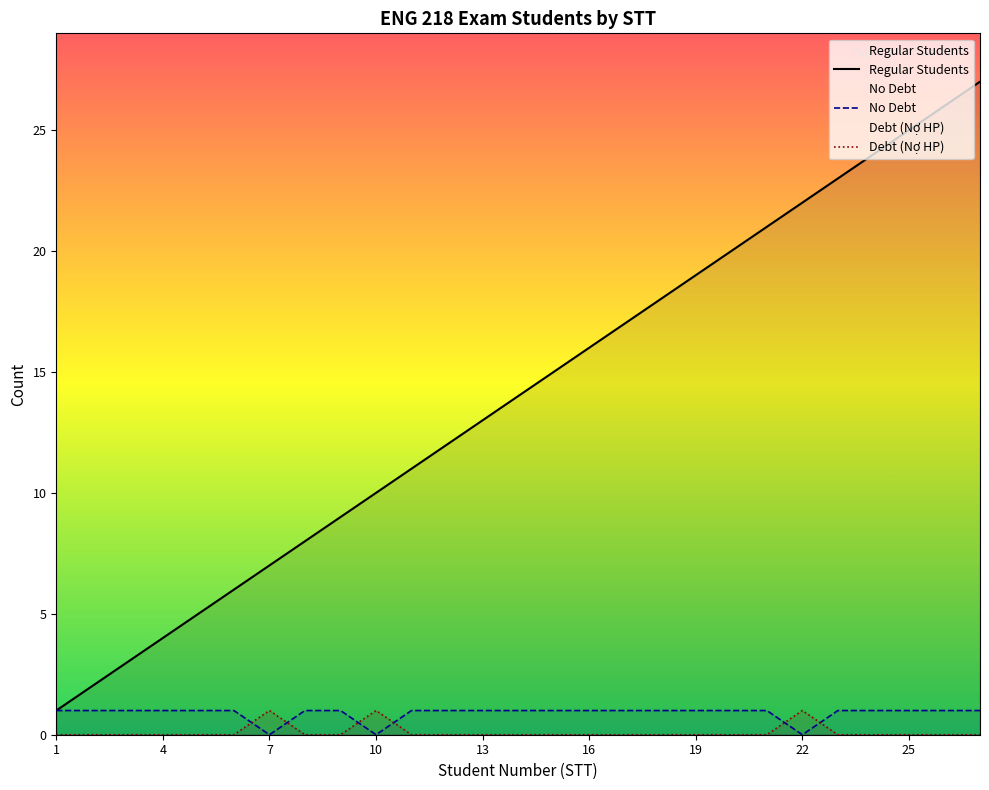

Reading left to right, list all the values displayed in this chart.

Regular Students: 1=1	2=2	3=3	4=4	5=5	6=6	7=7	8=8	9=9	10=10	11=11	12=12	13=13	14=14	15=15	16=16	17=17	18=18	19=19	20=20	21=21	22=22	23=23	24=24	25=25	26=26	27=27
No Debt (No HP): 1=1	2=1	3=1	4=1	5=1	6=1	7=0	8=1	9=1	10=0	11=1	12=1	13=1	14=1	15=1	16=1	17=1	18=1	19=1	20=1	21=1	22=0	23=1	24=1	25=1	26=1	27=1
Debt (No HP): 1=0	2=0	3=0	4=0	5=0	6=0	7=1	8=0	9=0	10=1	11=0	12=0	13=0	14=0	15=0	16=0	17=0	18=0	19=0	20=0	21=0	22=1	23=0	24=0	25=0	26=0	27=0